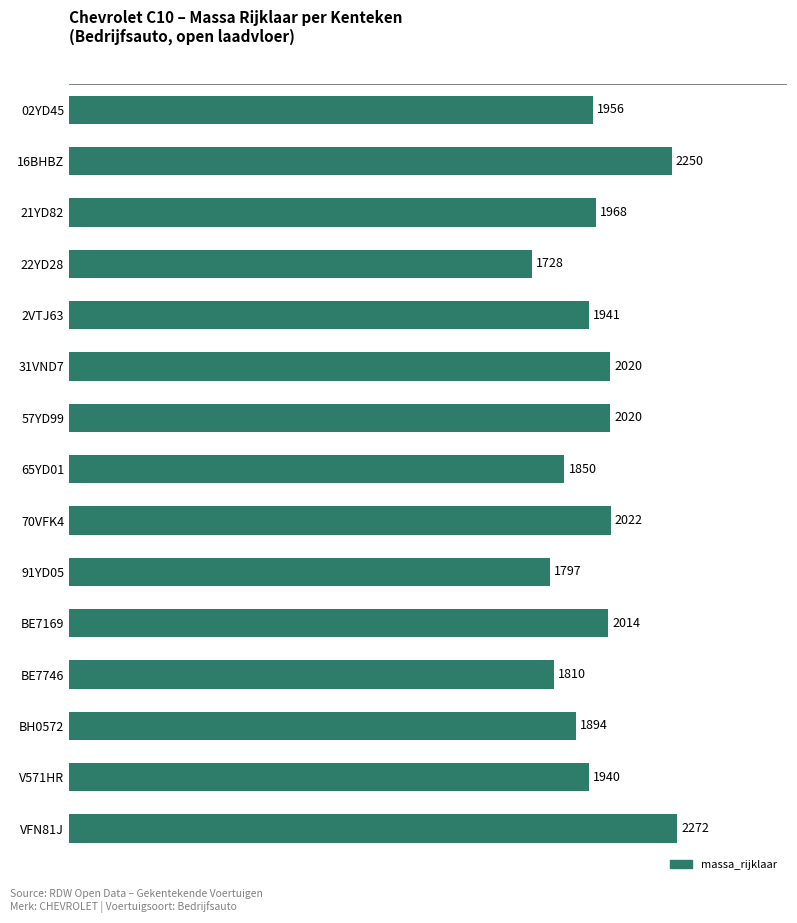

How many values are below 1956?

7